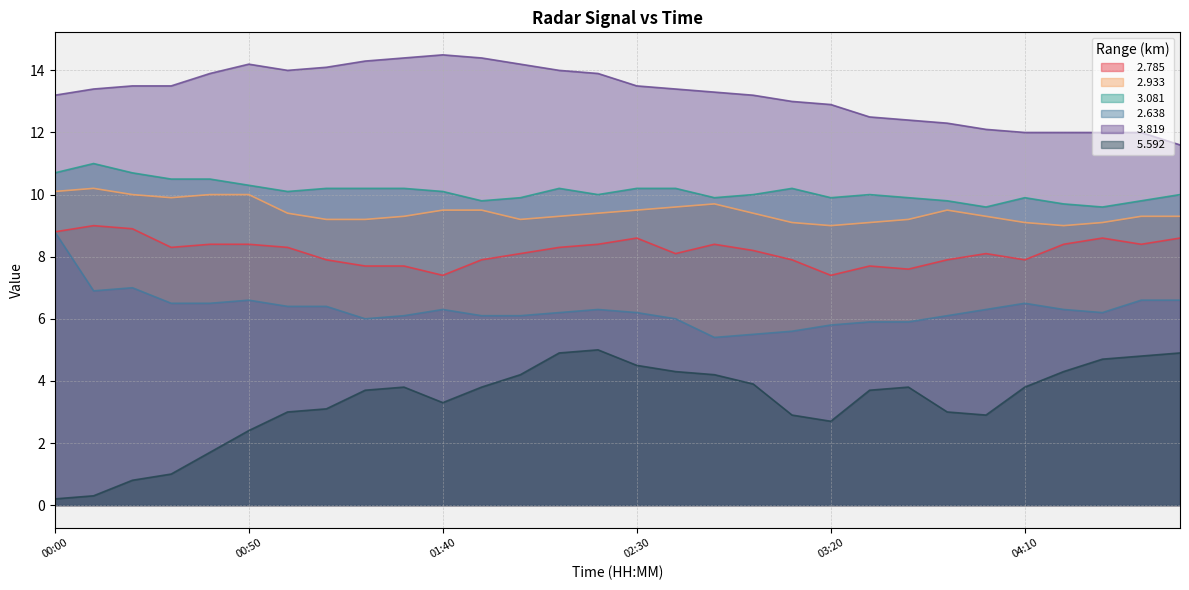

Is the value of   2.785 at 03:20 greater than the value of   2.933 at 03:50?

No